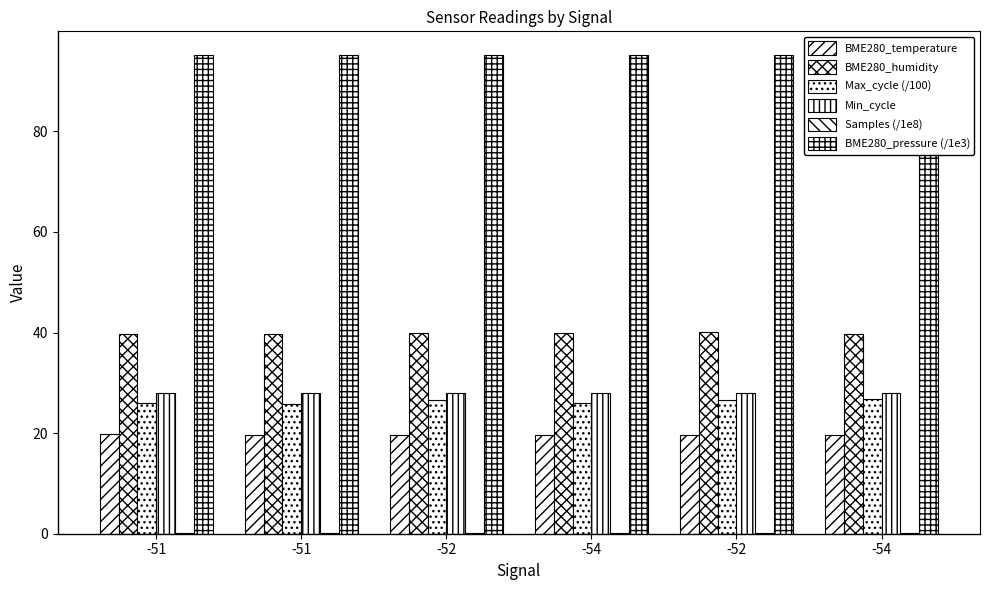

What is the total value across all series at -54?

209.0